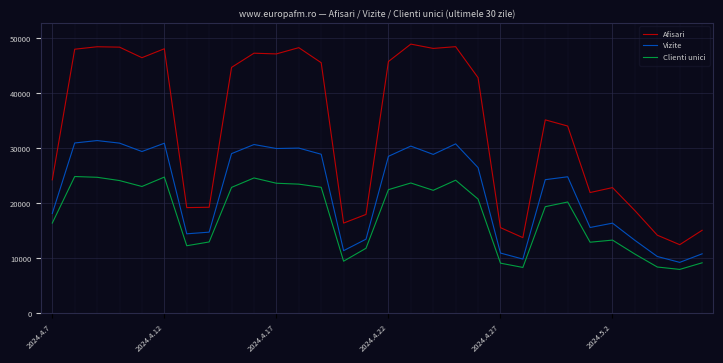

What is the lowest value of the Afisari series?

12489